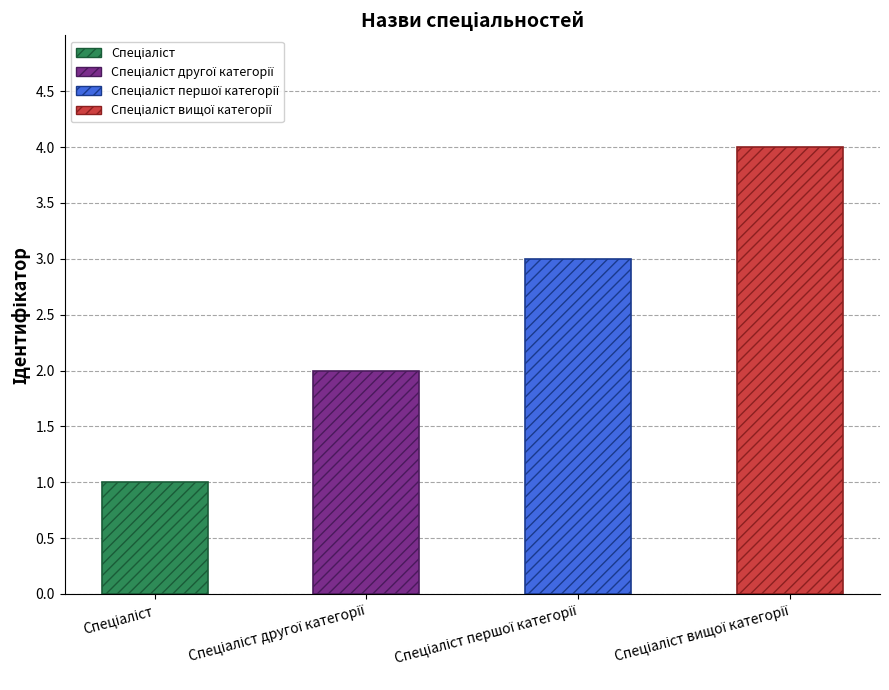

What is the sum of all values?

10